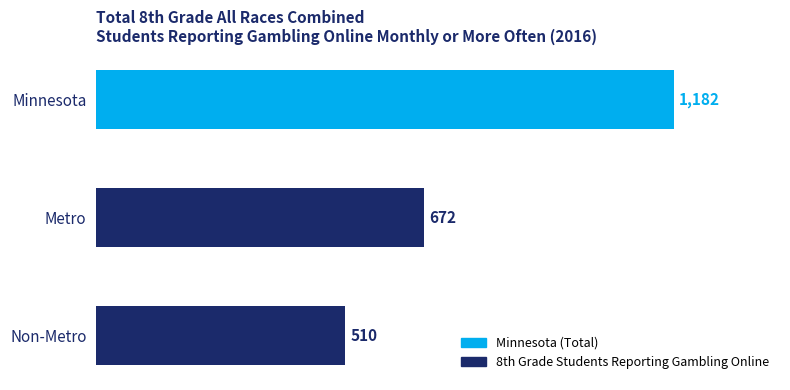

Rank the categories by value from lowest to highest.

Non-Metro, Metro, Minnesota